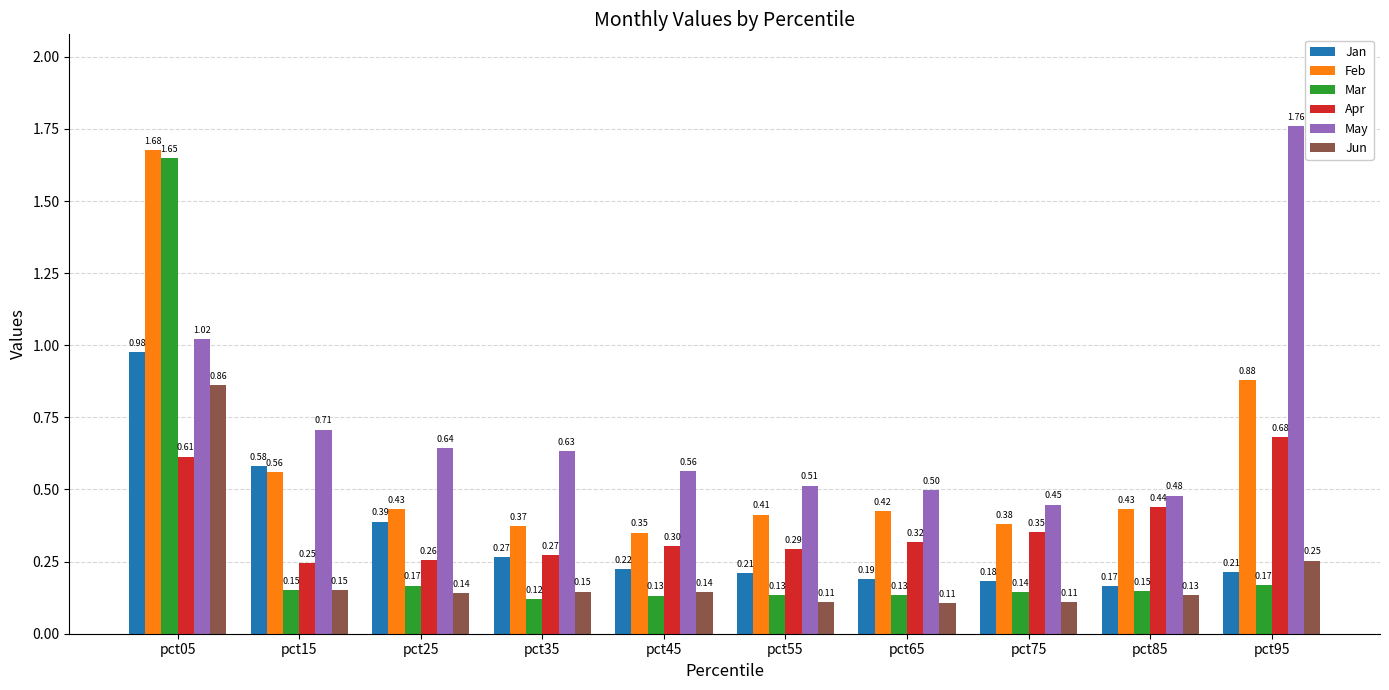

What is the difference between the maximum and minimum values in the May series?

1.3